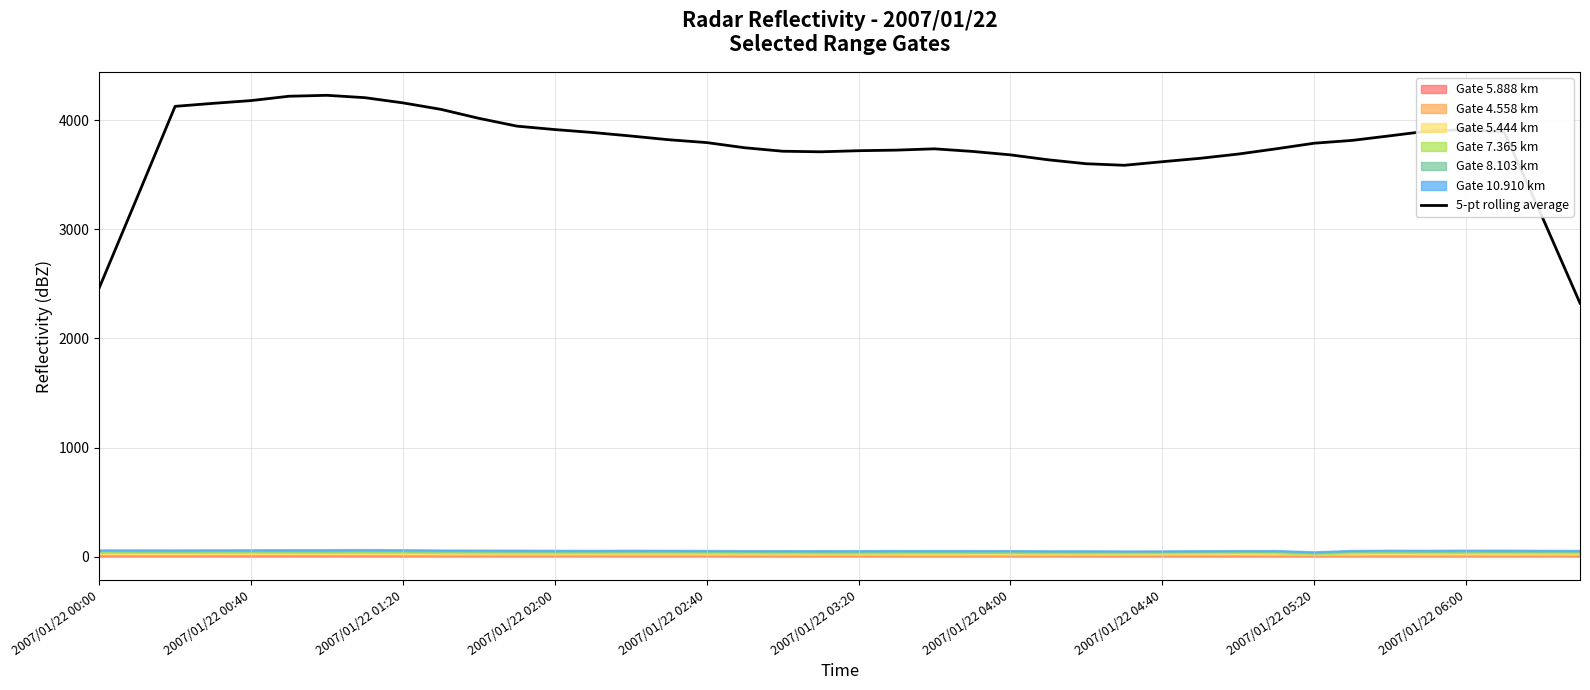

What is the sum of all values?

150204.0